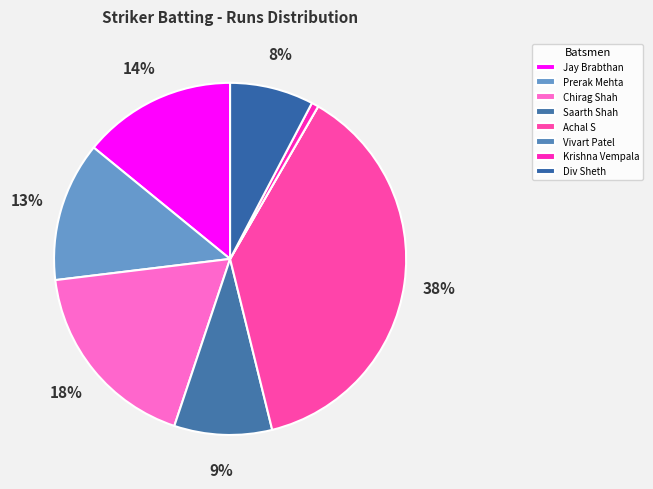

How many segments does this pie chart have?

8